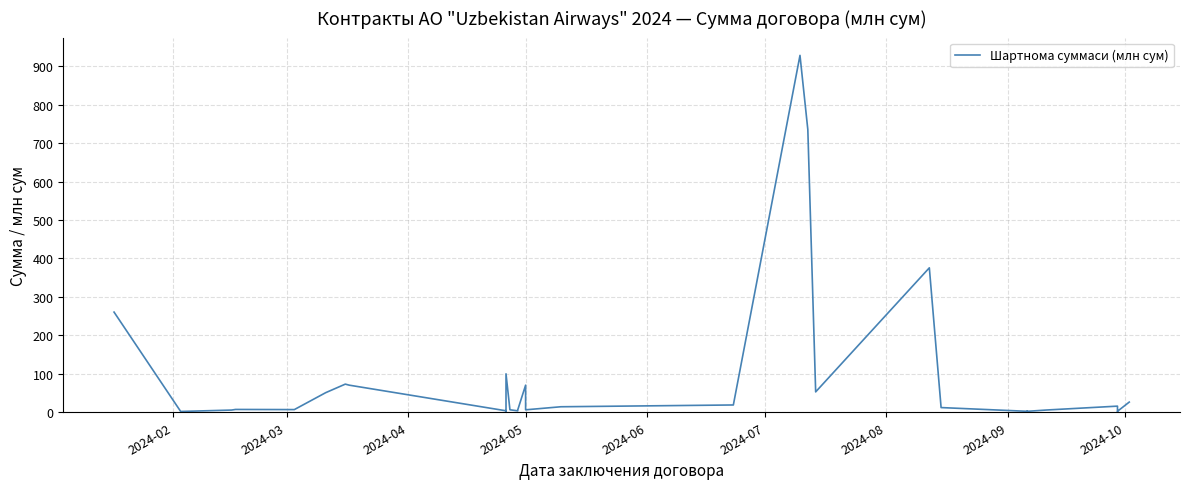

What is the difference between the maximum and minimum values?

925.9